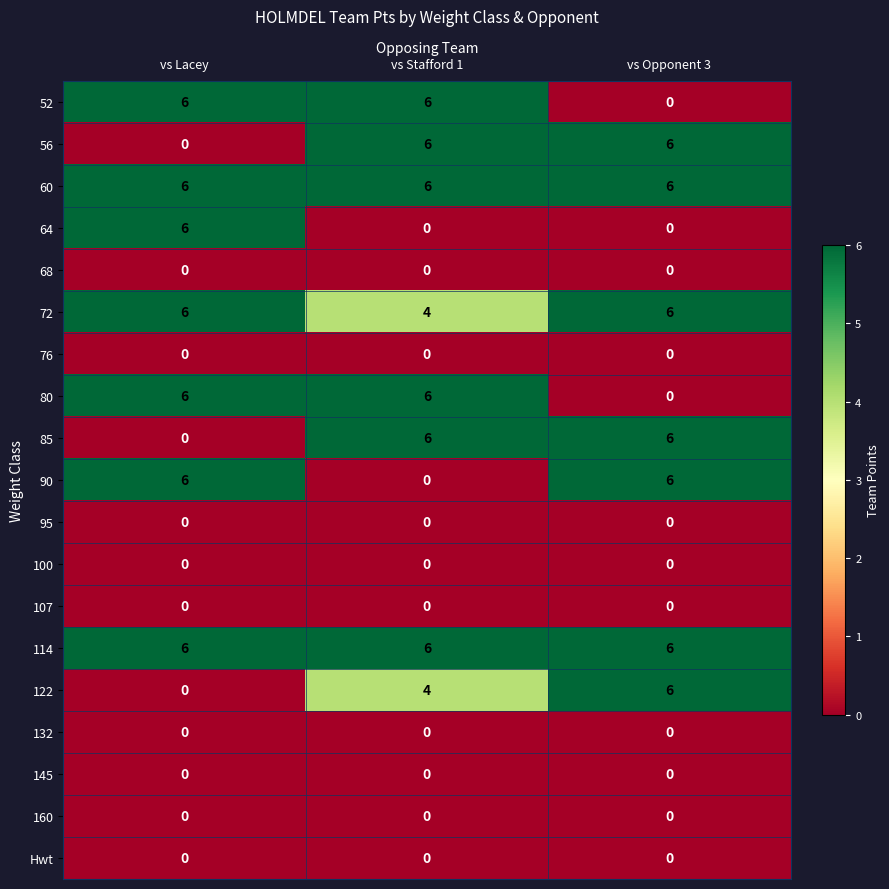

True or false: 52 has a value of 3 at vs Opponent 3.

False